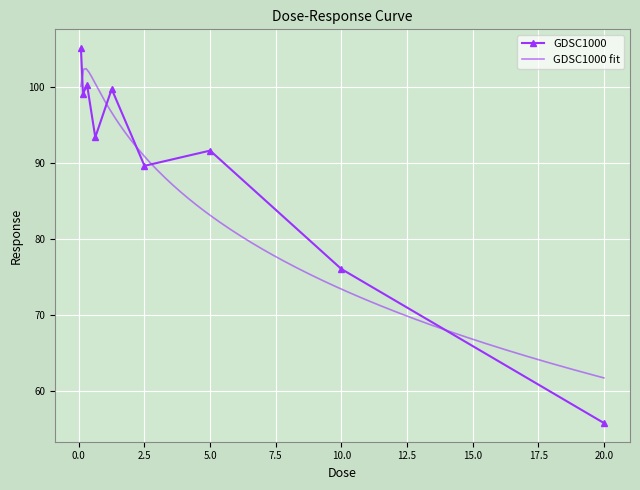

The value at 10.0 is 76.1. True or false?

True